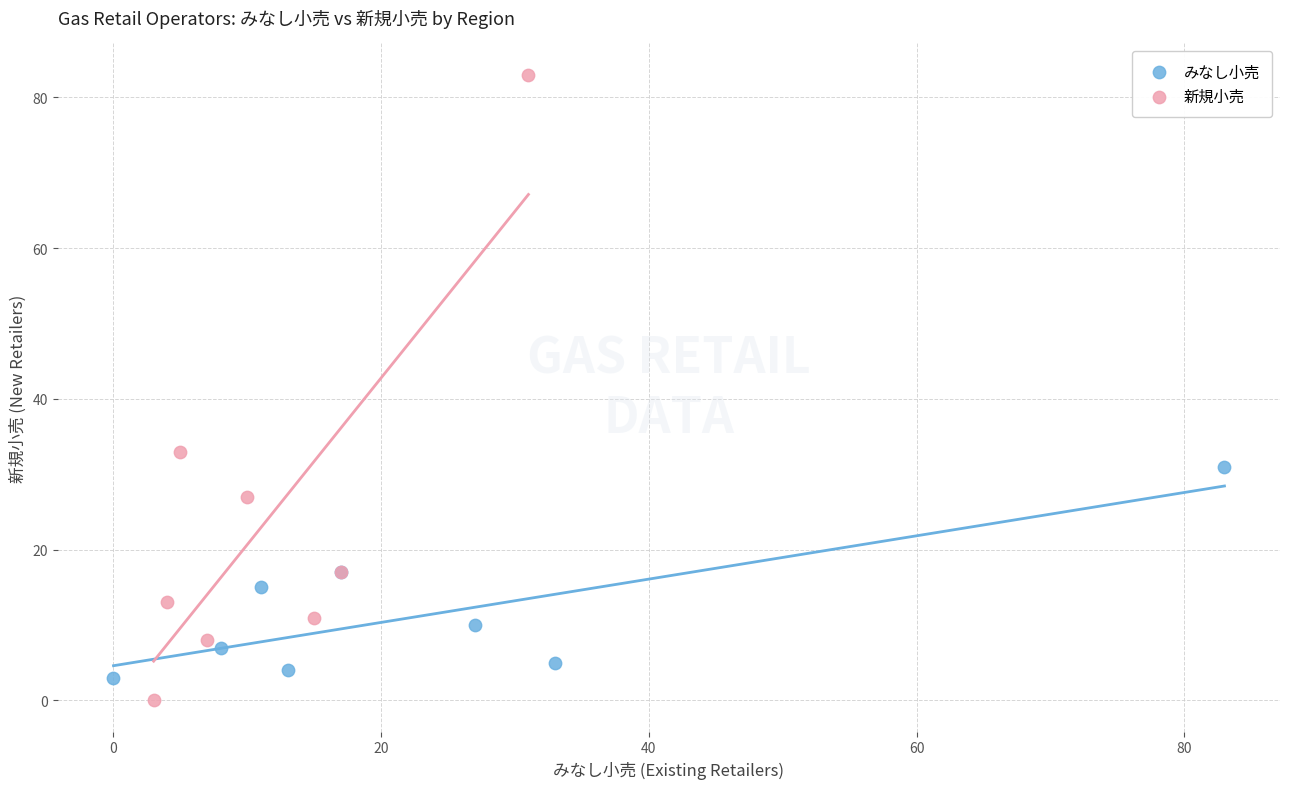

Which series has the widest spread of Y values?

新規小売